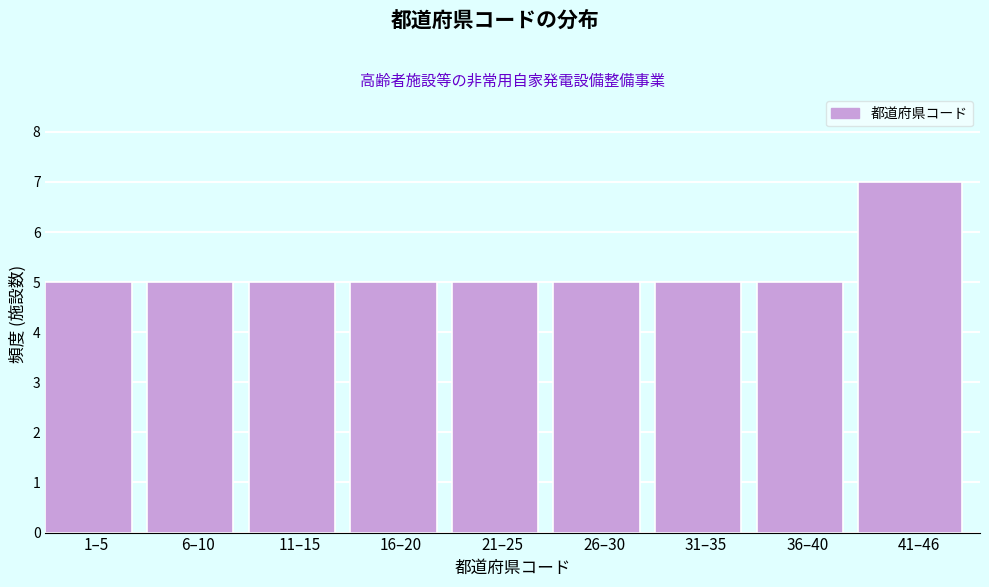

Reading right to left, extract all data points from this chart.

7	5	5	5	5	5	5	5	5